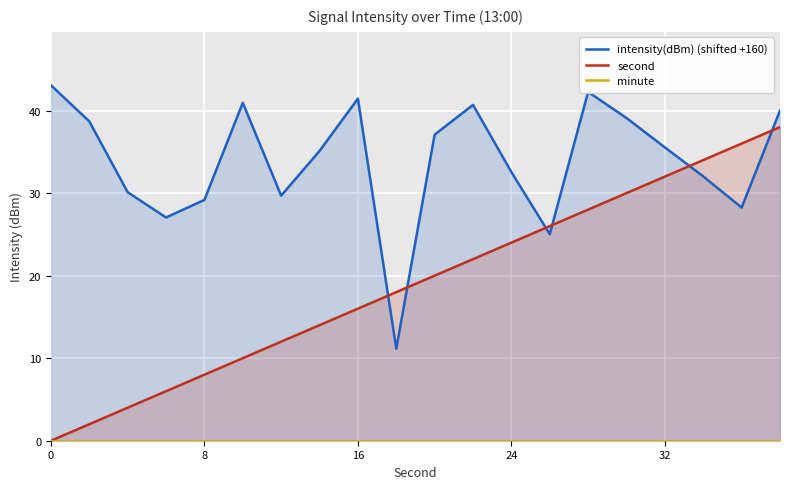

Reading right to left, extract all data points from this chart.

intensity(dBm) (shifted +160): 40.0	28.2	32.0	35.5	39.1	42.3	25.0	32.5	40.7	37.1	11.1	41.4	35.1	29.7	40.9	29.2	27.0	30.1	38.7	43.1
second: 38.0	36.0	34.0	32.0	30.0	28.0	26.0	24.0	22.0	20.0	18.0	16.0	14.0	12.0	10.0	8.0	6.0	4.0	2.0	0.0
minute: 0.0	0.0	0.0	0.0	0.0	0.0	0.0	0.0	0.0	0.0	0.0	0.0	0.0	0.0	0.0	0.0	0.0	0.0	0.0	0.0